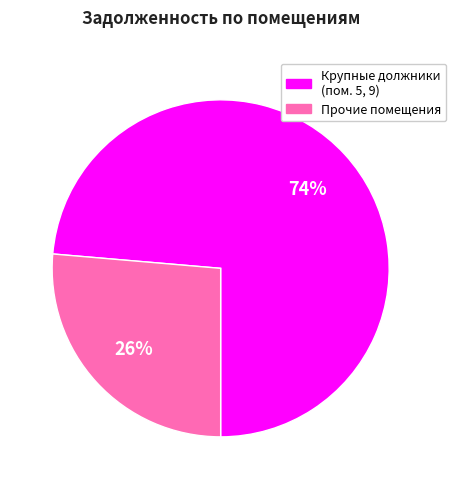

Is there any slice that represents more than half of the pie?

Yes